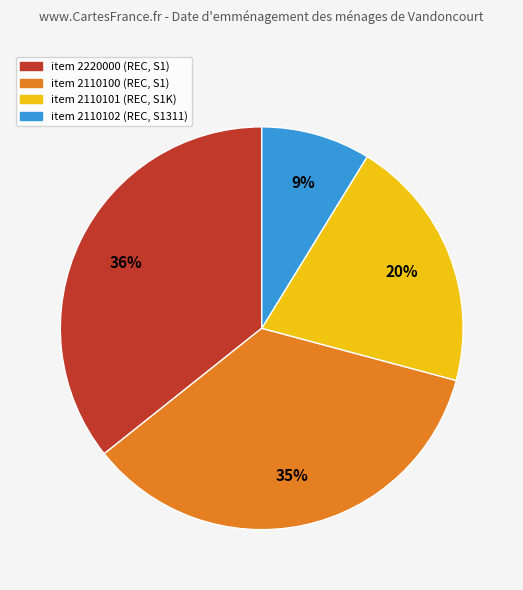

Does any single category account for the majority?

No